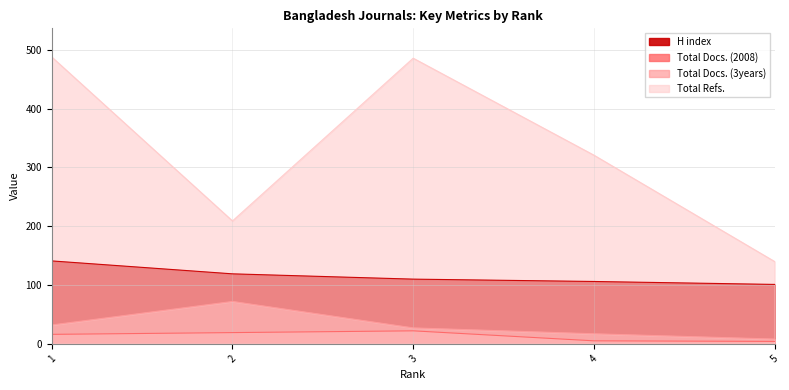

Does the chart have visible grid lines?

Yes